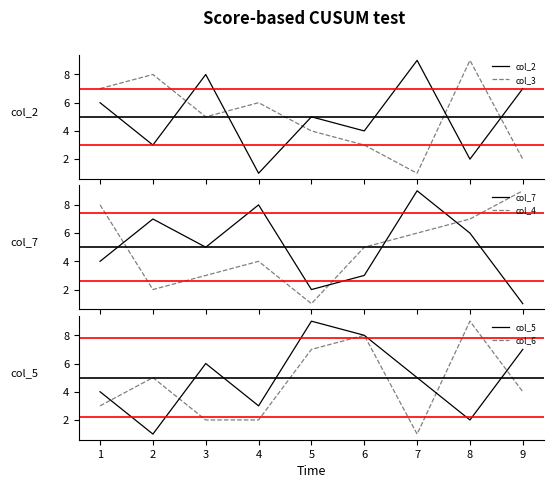

Where is the first local minimum for col_6?

6